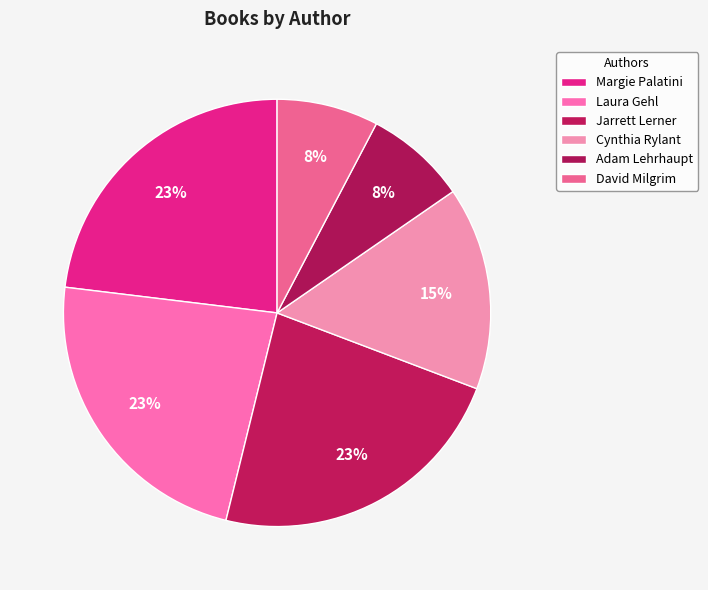

Does Adam Lehrhaupt account for over 50% of the chart?

No